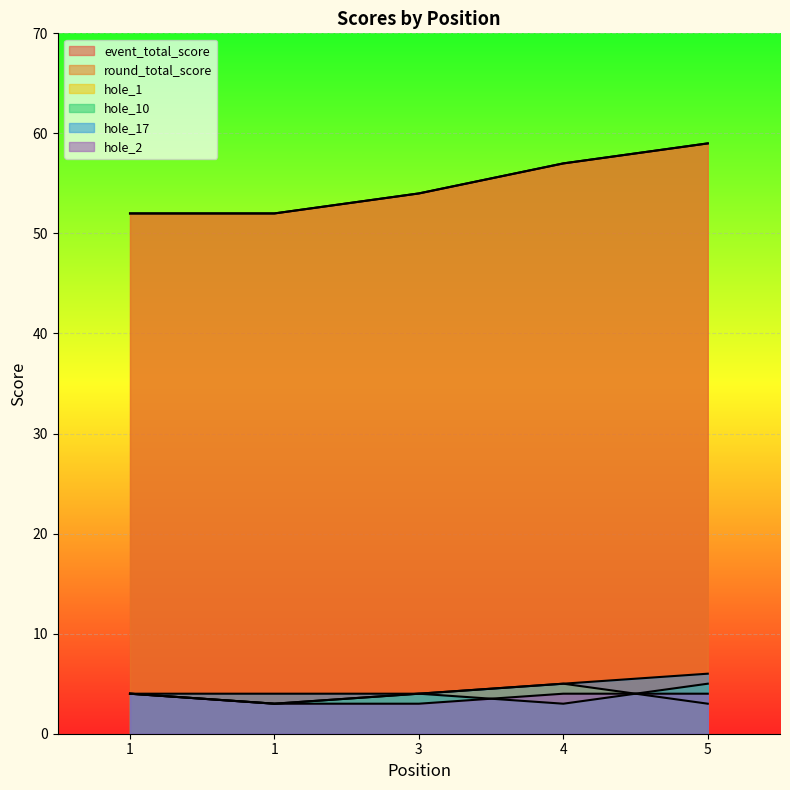

At which label does hole_1 first exceed 4?

4